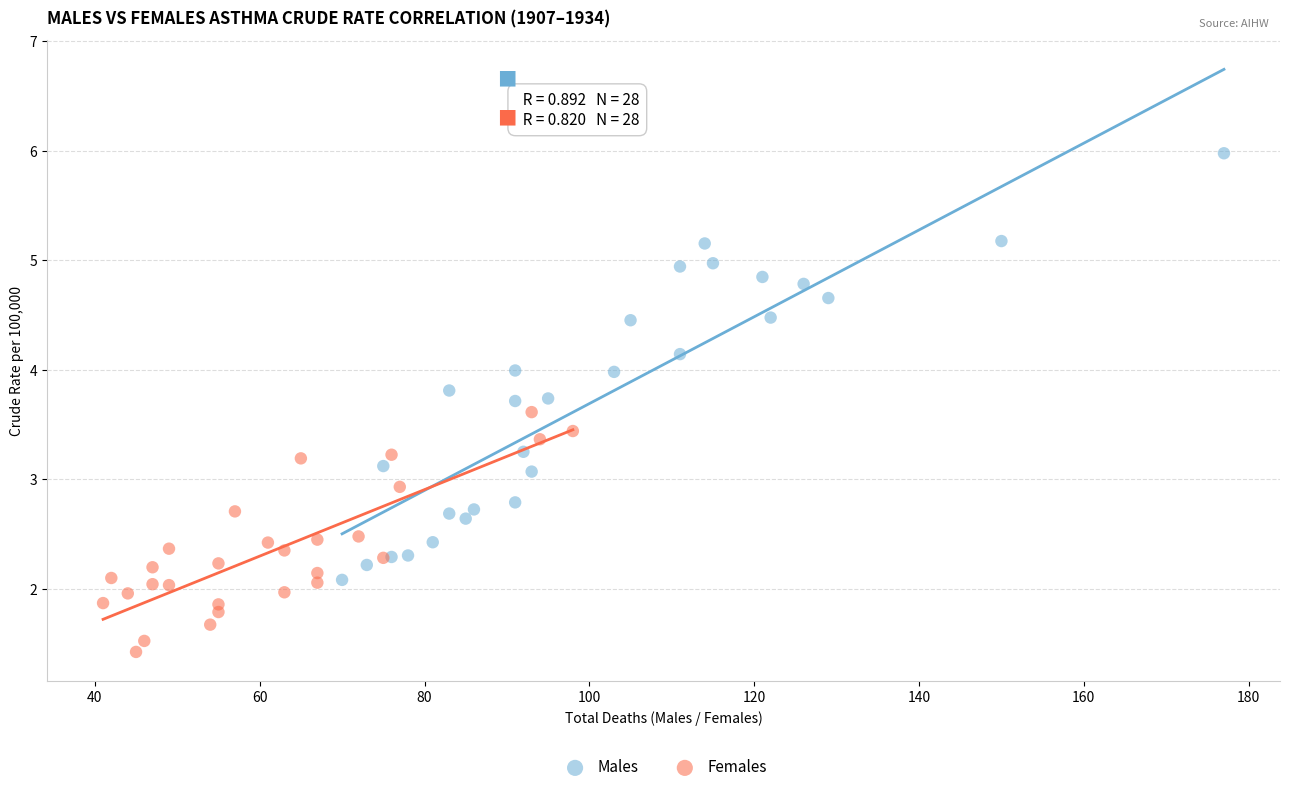

Which series contains the highest Y value?

Males